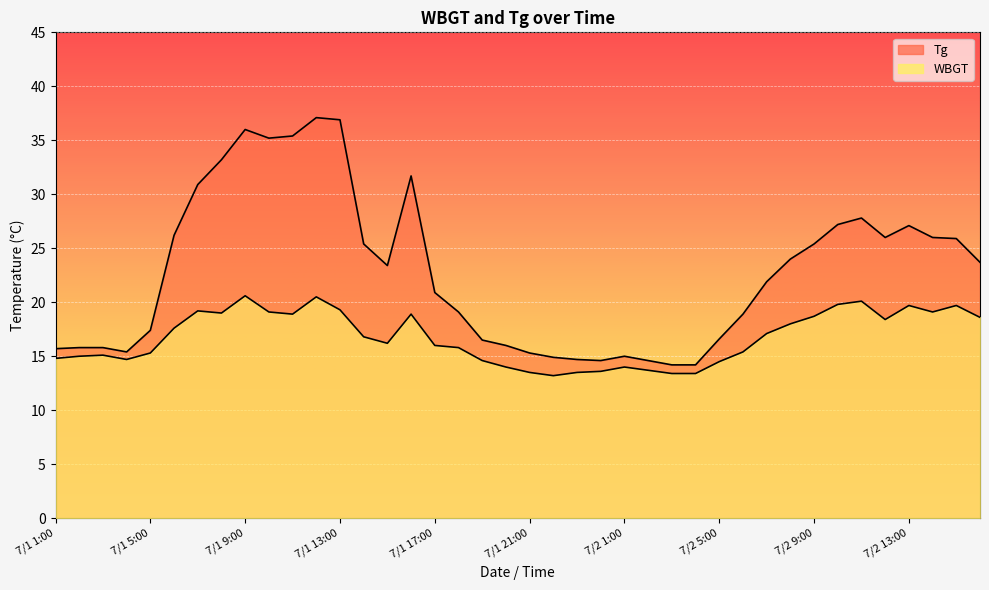

True or false: Tg and WBGT intersect in this chart.

False